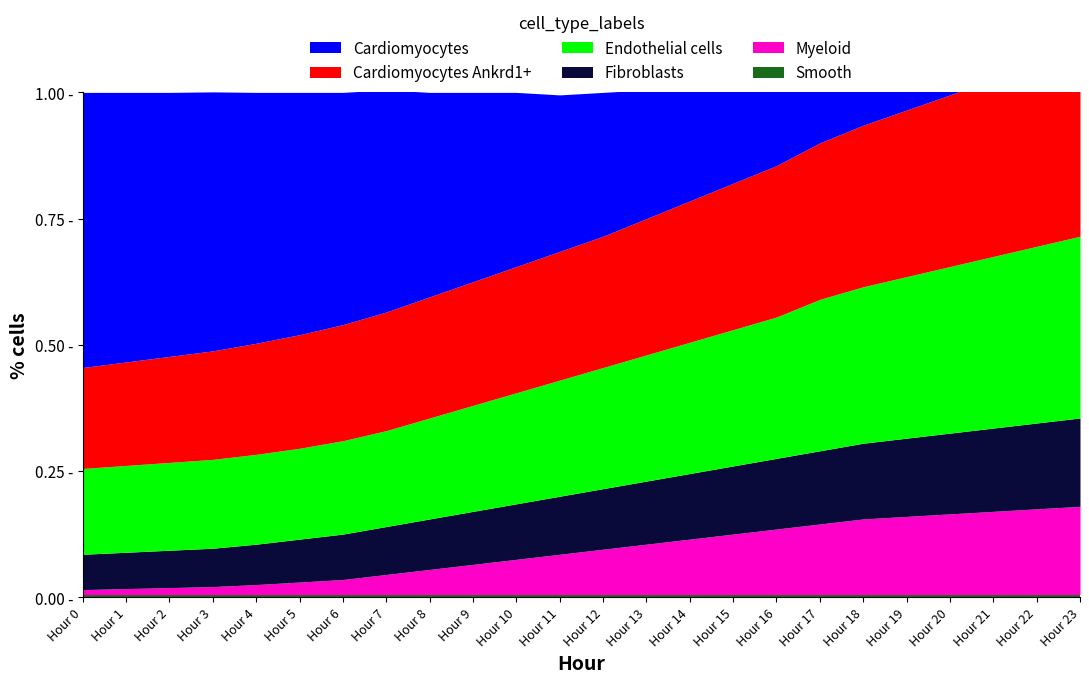

Does the chart display data point markers on the line(s)?

No